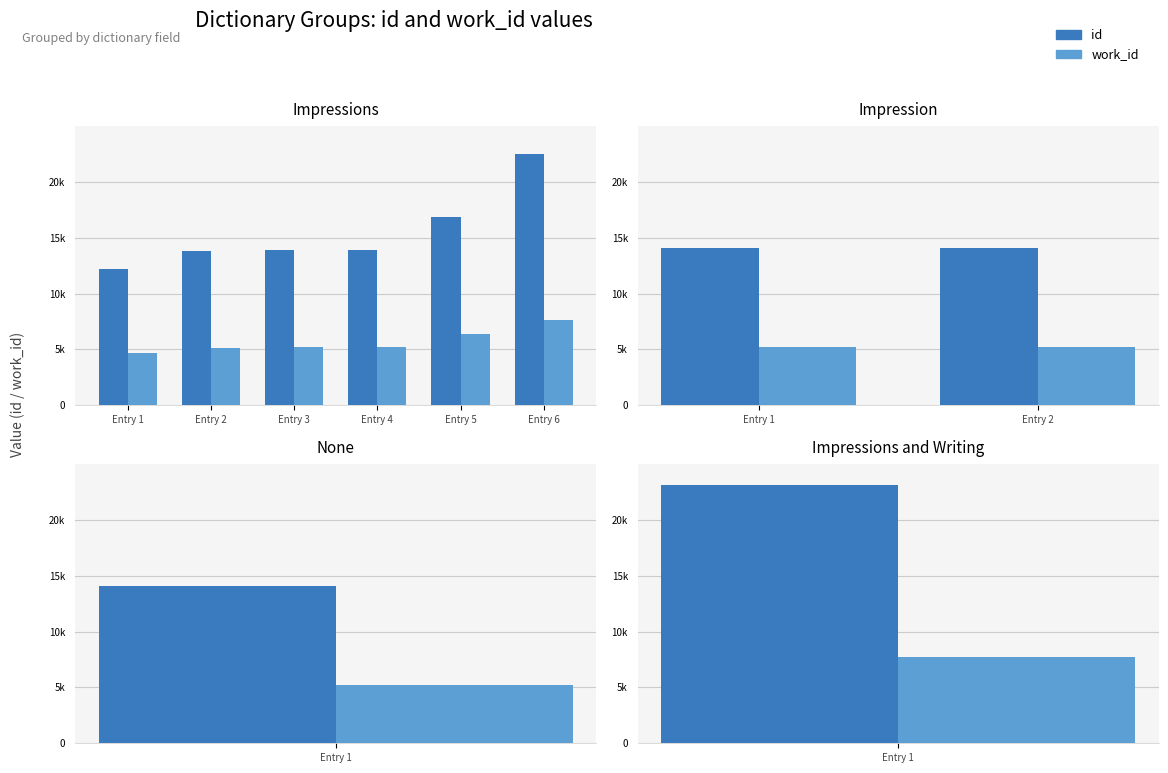

What are all the series names shown in the legend?

id, work_id